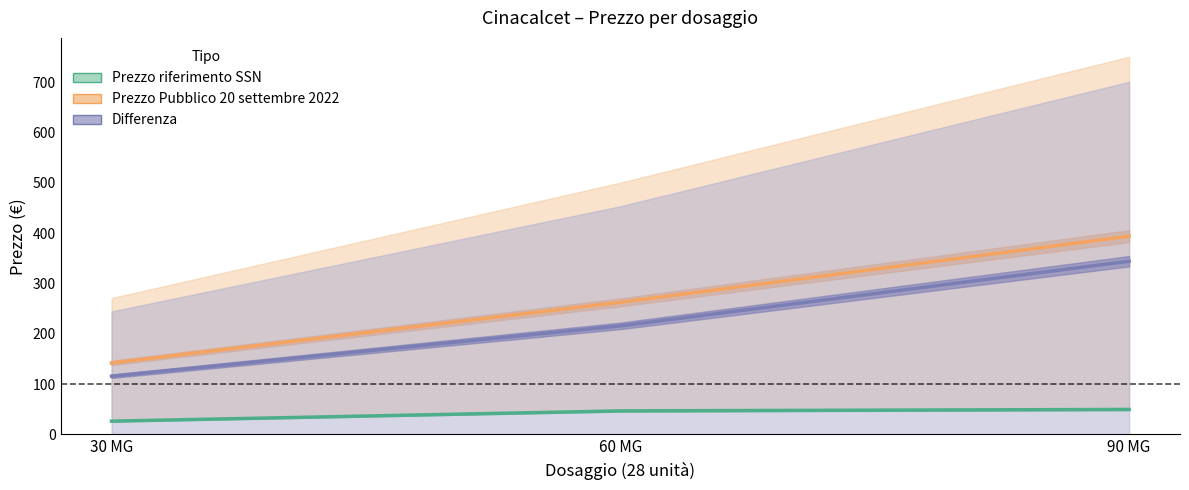

What are all the series names shown in the legend?

Prezzo riferimento SSN, Prezzo Pubblico 20 settembre 2022, Differenza